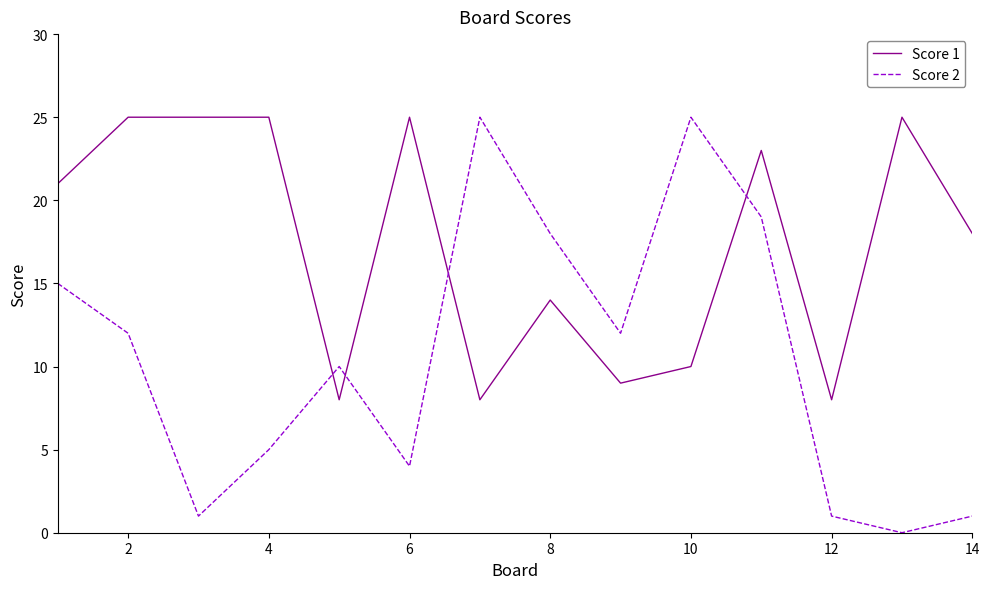

Which series has the largest total across all categories?

Score 1